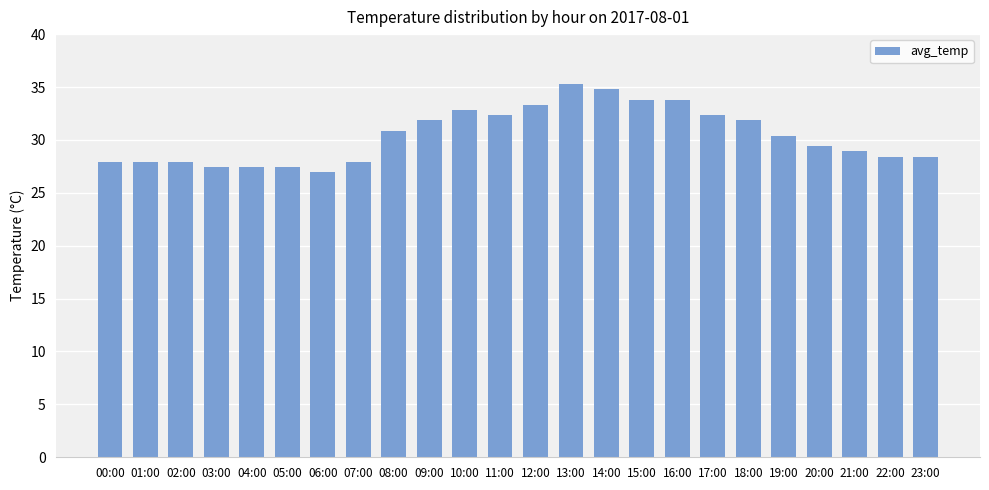

Between 18:00 and 10:00, which is larger?

10:00